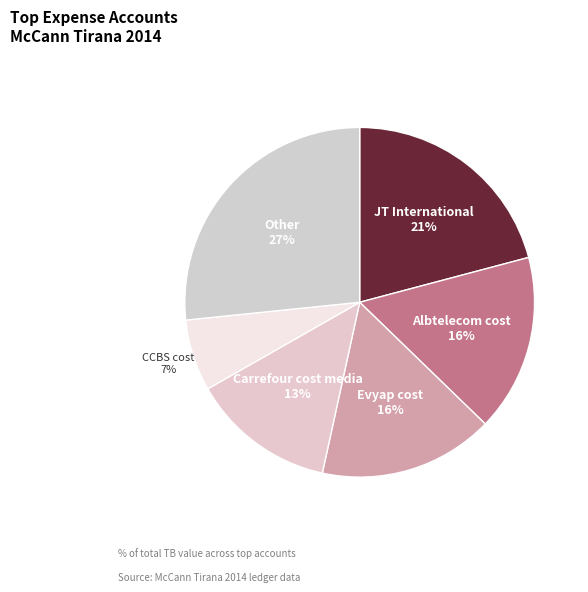

How many slices are in this pie chart?

6